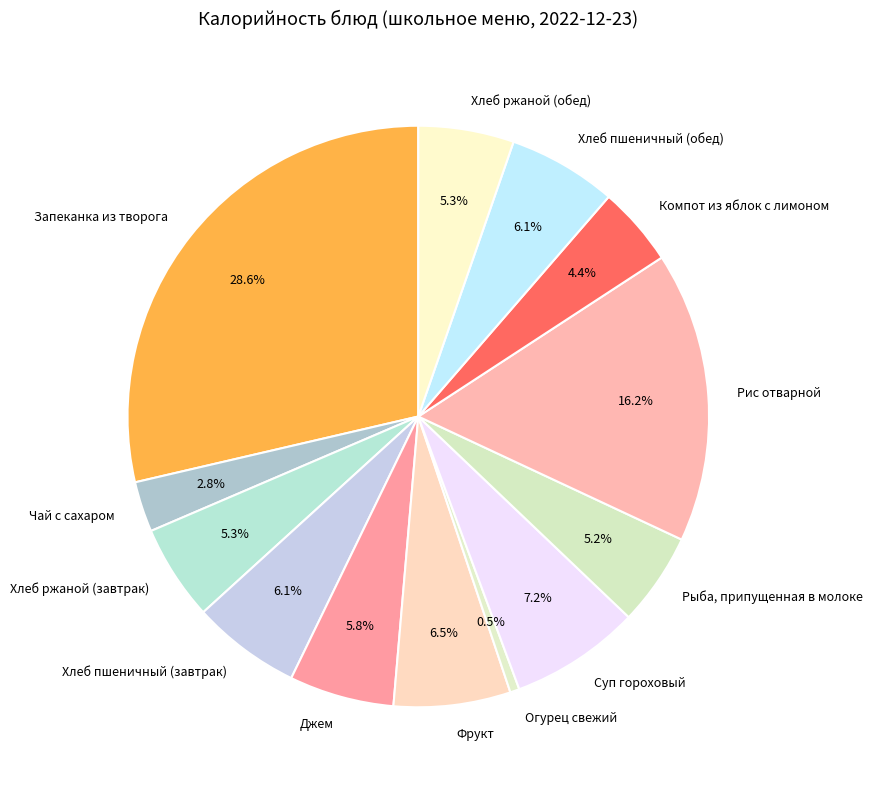

Approximately how many times larger is the value at Хлеб ржаной (завтрак) compared to Рис отварной?

0.3